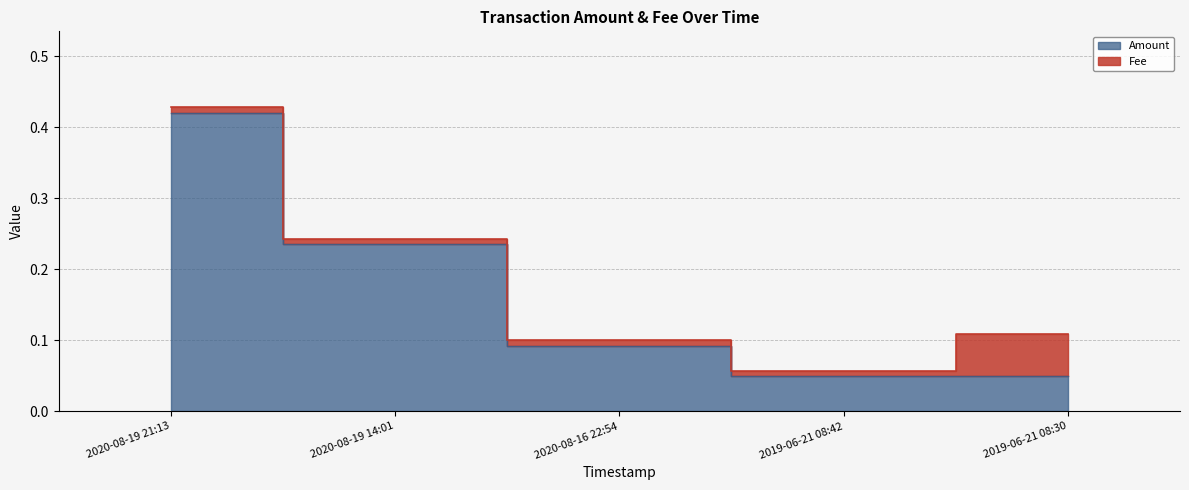

What is the label of the 4th point from the left?

2019-06-21 08:42